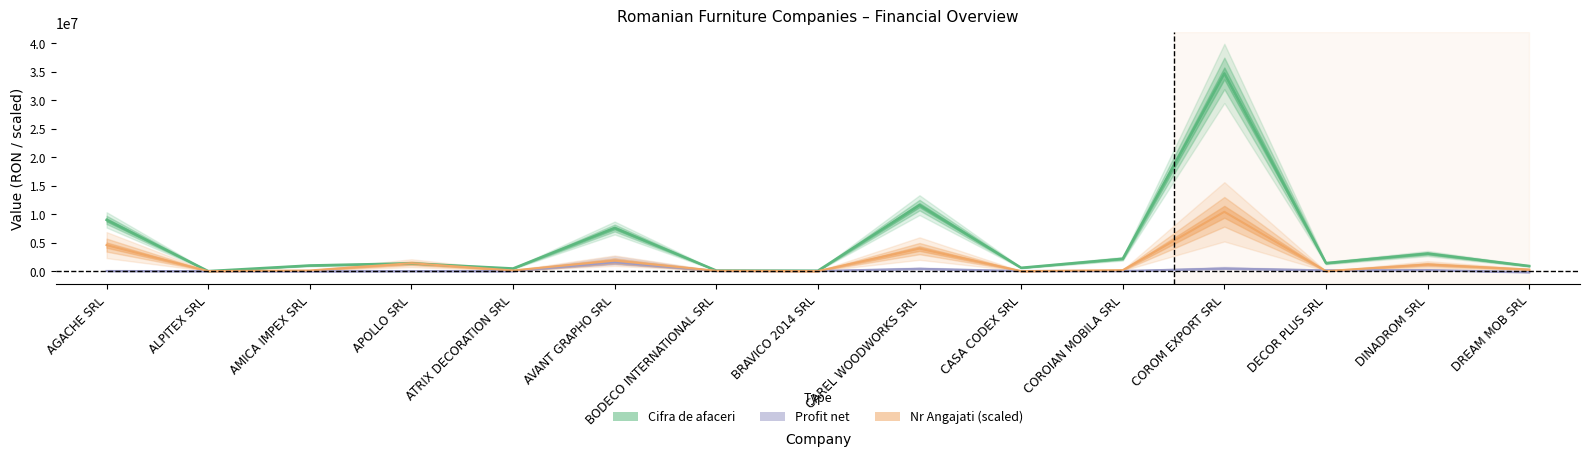

Is it true that Cifra de afaceri equals 8984665.0 at AGACHE SRL?

True